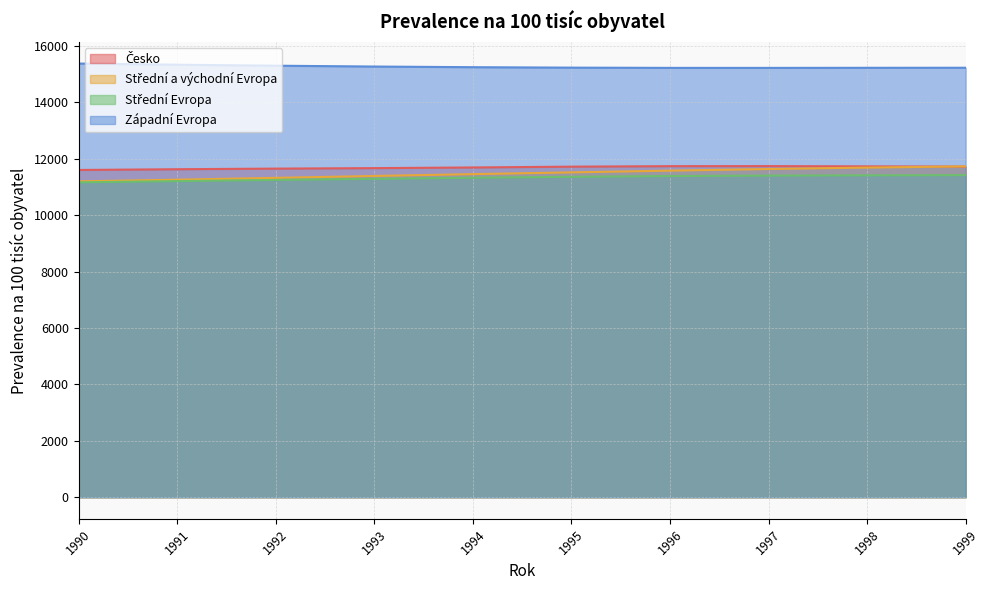

Reading right to left, transcribe all the data shown in this chart.

Česko: 11721.3	11730.4	11739.8	11737.9	11720.2	11691.4	11668.0	11650.8	11629.4	11602.6
Střední a východní Evropa: 11729.3	11687.3	11636.6	11578.9	11517.5	11455.4	11390.8	11322.8	11258.1	11199.5
Střední Evropa: 11419.2	11412.4	11403.4	11388.4	11361.3	11326.3	11289.1	11249.1	11207.8	11163.6
Západní Evropa: 15226.9	15225.1	15222.2	15222.5	15231.0	15246.8	15270.0	15299.9	15335.8	15376.2